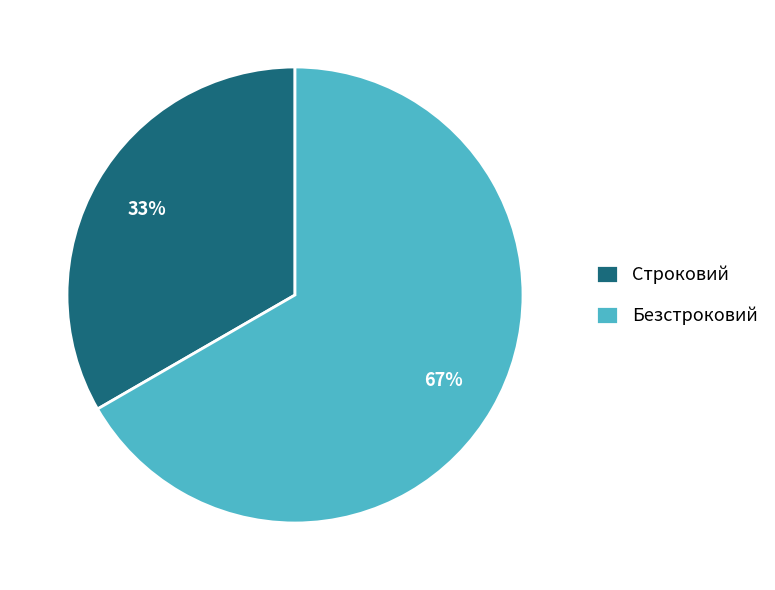

The Строковий slice represents 33% of the pie. True or false?

True